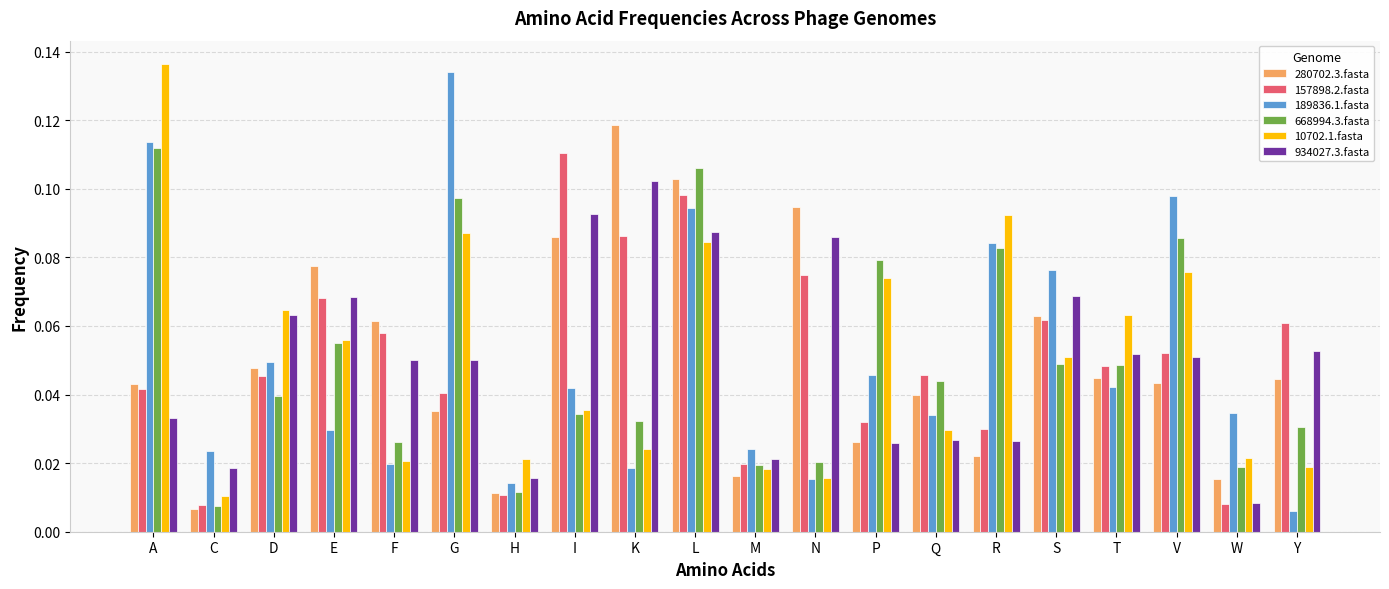

Rank the series by their maximum value, from lowest to highest.

934027.3.fasta, 157898.2.fasta, 668994.3.fasta, 280702.3.fasta, 189836.1.fasta, 10702.1.fasta